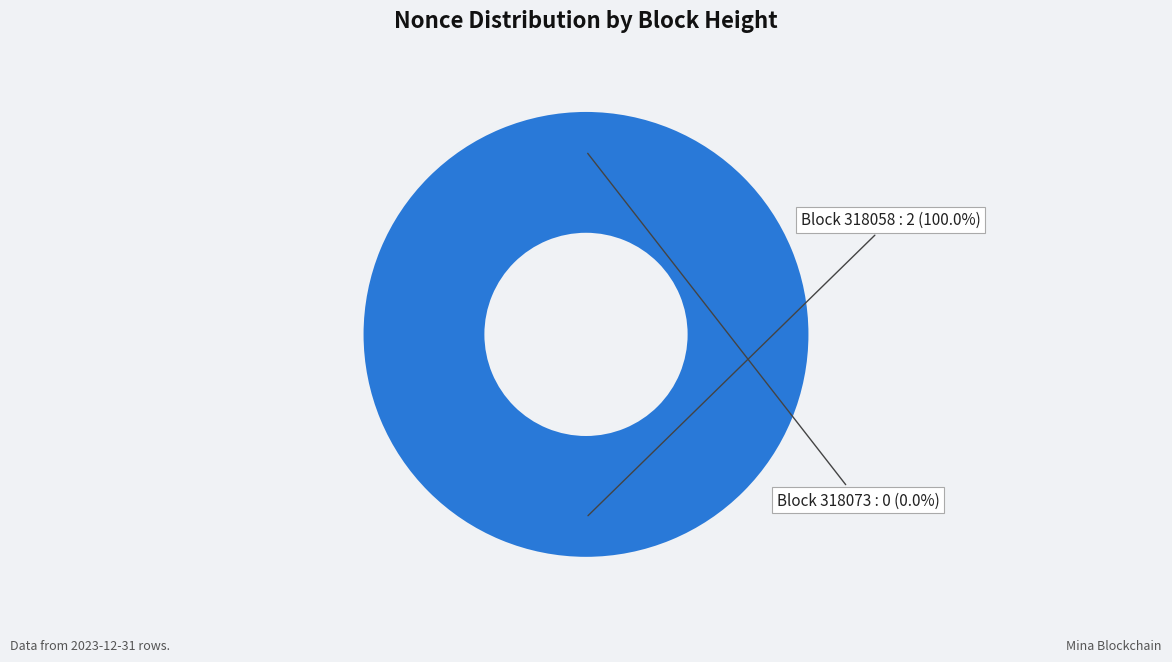

To the nearest percent, what is the combined percentage of 318058 and 318073?

100%